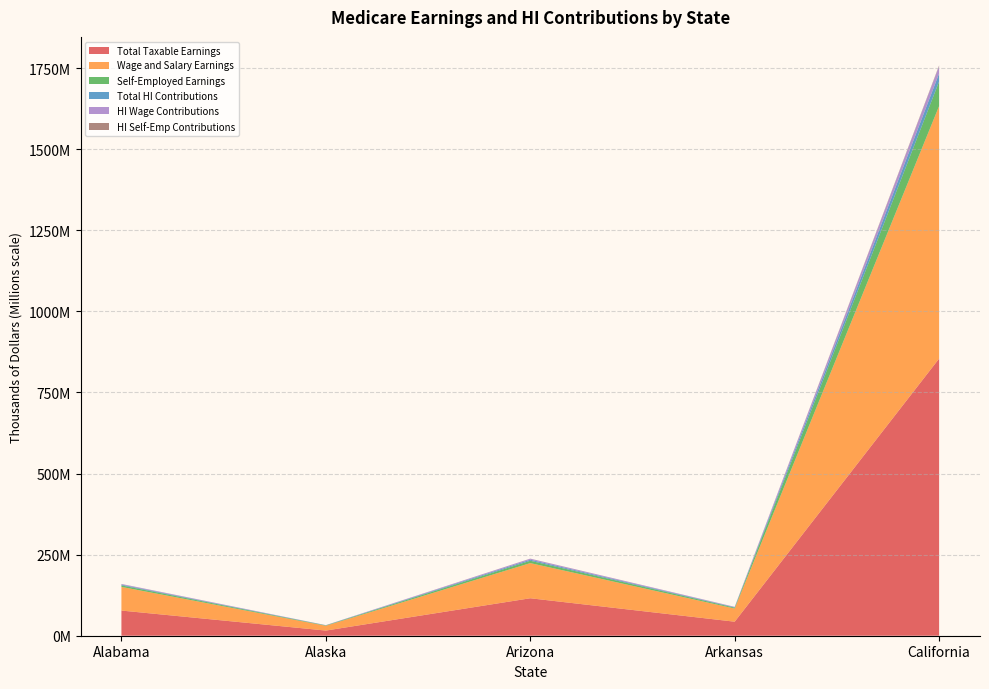

Reading left to right, what are all the values shown in this chart?

Total Taxable Earnings: Alabama=77599487	Alaska=15896328	Arizona=115525304	Arkansas=43260958	California=854407241
Wage and Salary Earnings: Alabama=72902611	Alaska=14777651	Arizona=108373794	Arkansas=40565269	California=778631249
Self-Employed Earnings: Alabama=4696876	Alaska=1118677	Arizona=7151511	Arkansas=2695689	California=75775992
Total HI Contributions: Alabama=2250385	Alaska=460994	Arizona=3350234	Arkansas=1254568	California=24777810
HI Wage Contributions: Alabama=2114176	Alaska=428552	Arizona=3142840	Arkansas=1176393	California=22580306
HI Self-Emp Contributions: Alabama=136209	Alaska=32442	Arizona=207394	Arkansas=78175	California=2197504